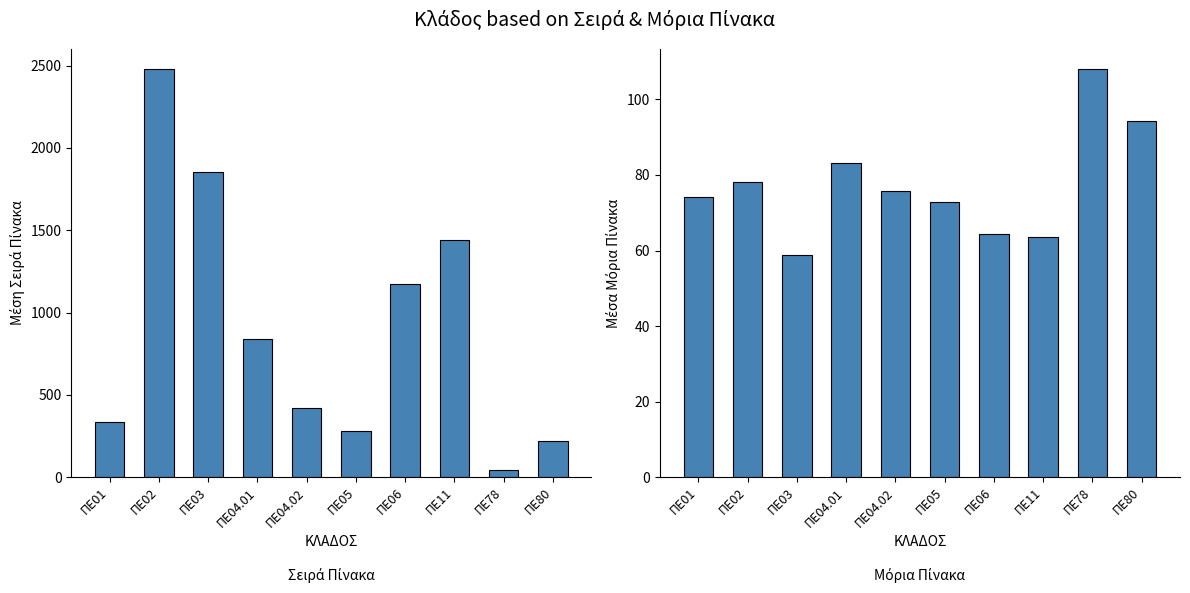

At ΠΕ04.01, list the series in order from smallest to largest.

ΜΟΡΙΑ ΠΙΝΑΚΑ, ΣΕΙΡΑ ΠΙΝΑΚΑ